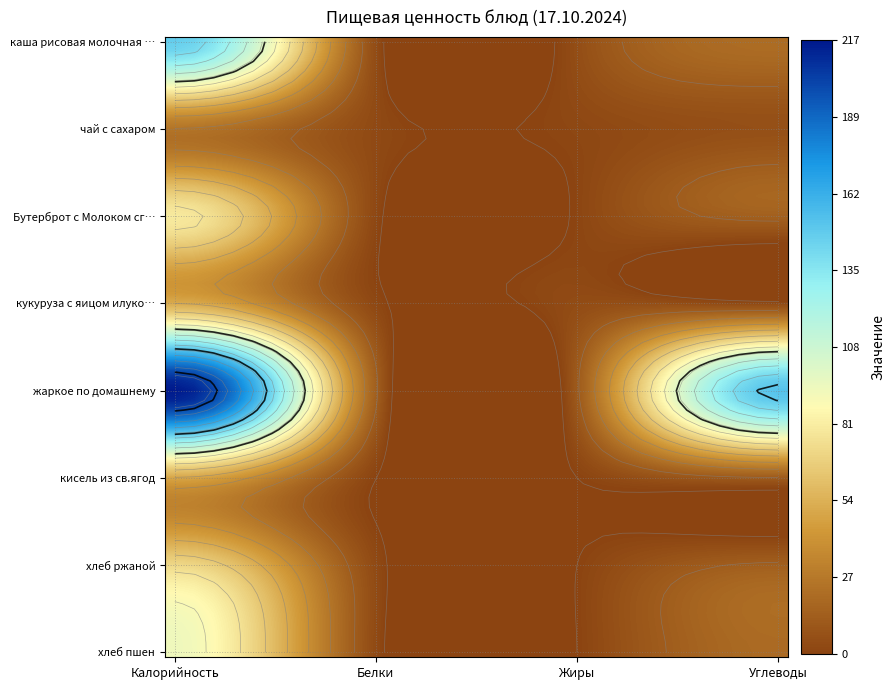

How many values in the хлеб пшен series are below 20?

2